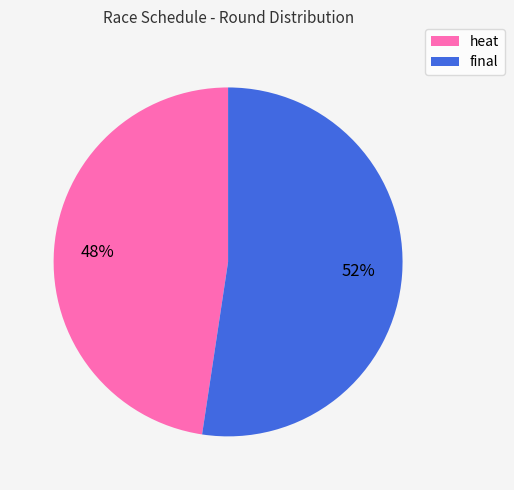

Rank the categories by value from highest to lowest.

final, heat